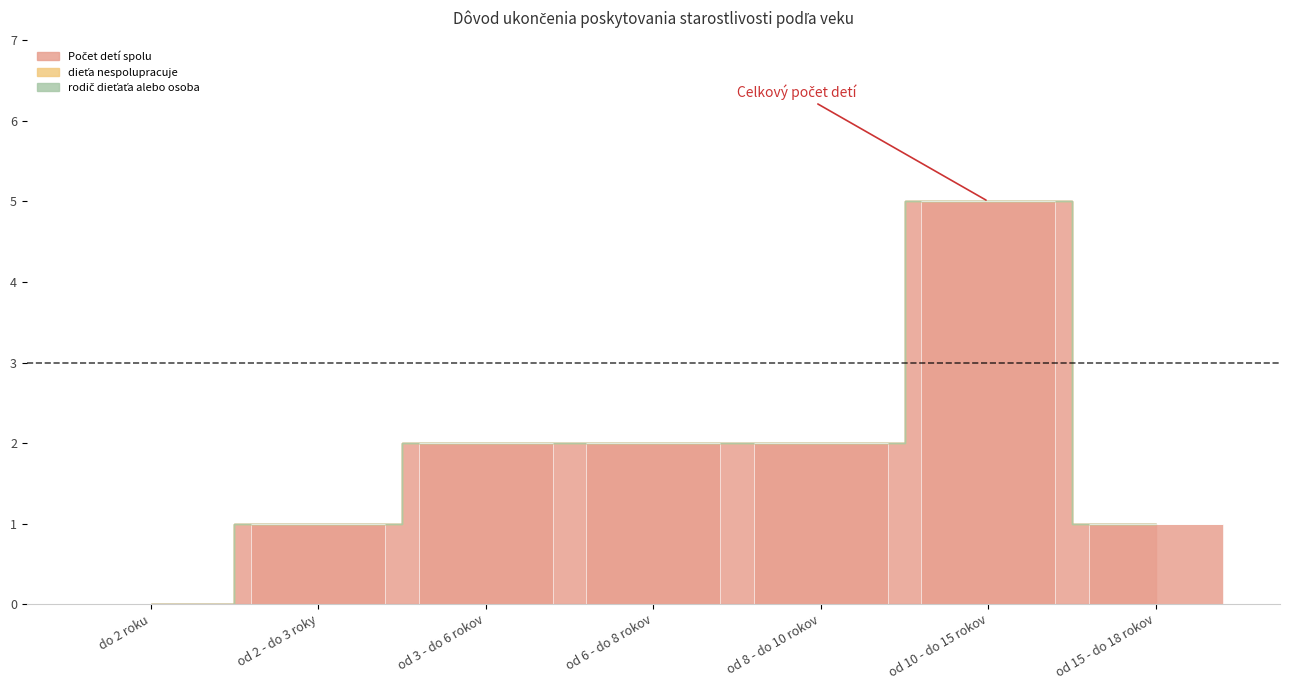

How many categories are shown in the chart?

7